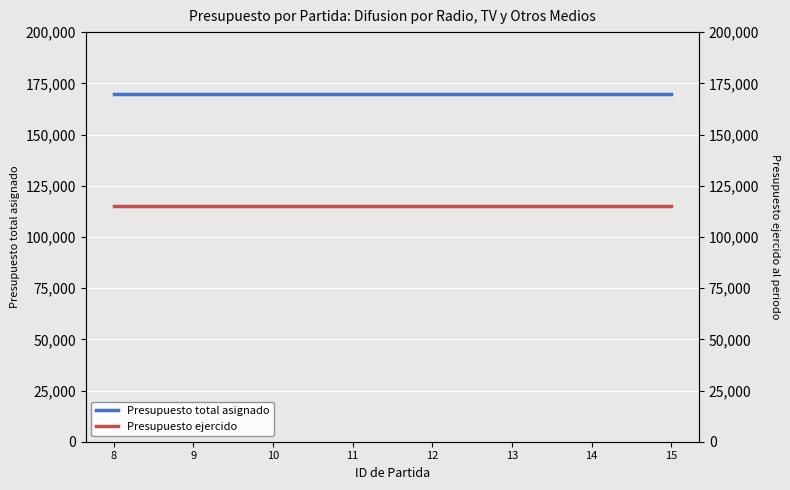

What is the sum of the Presupuesto total asignado values at 14 and 8?

340000.0